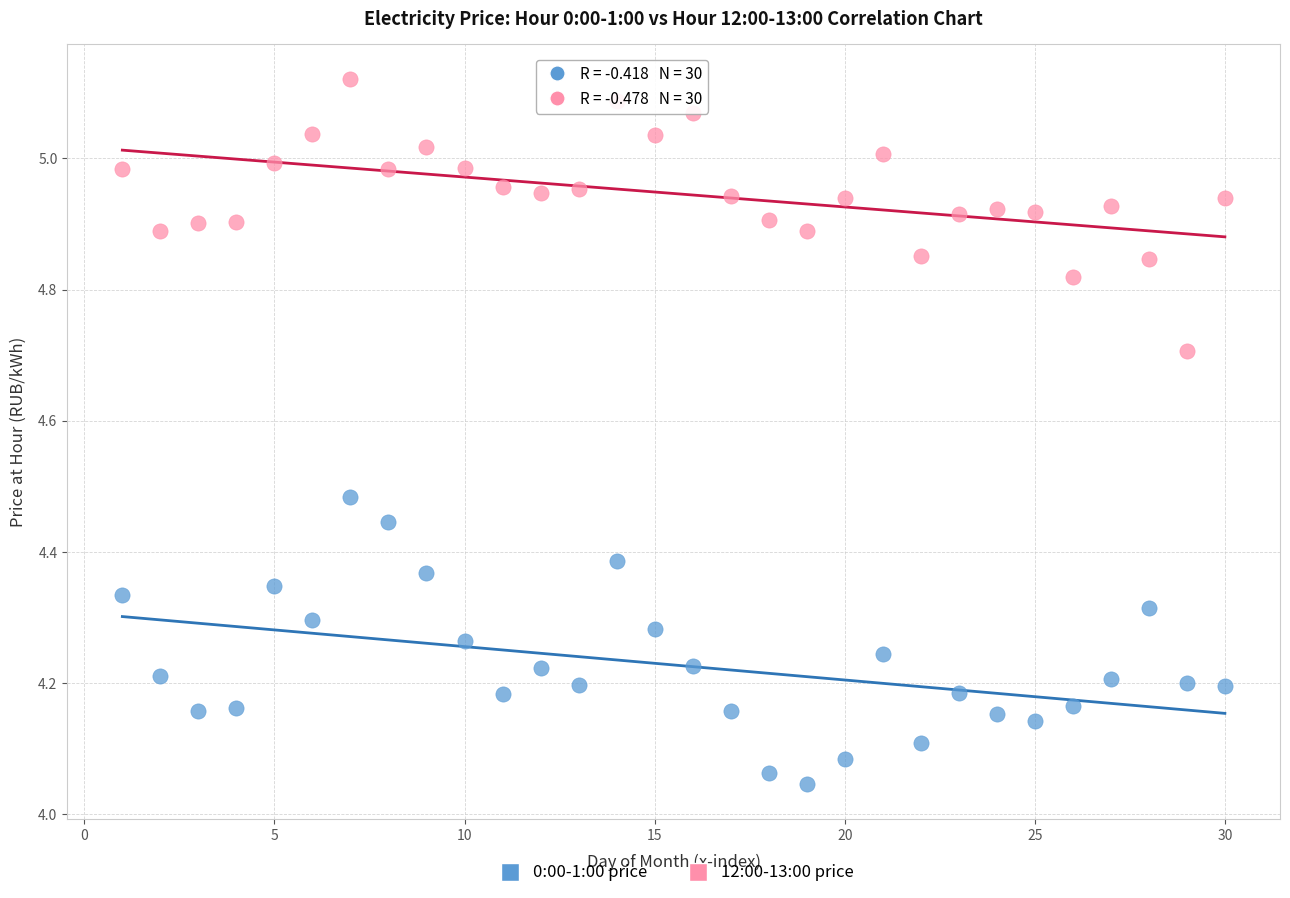

In the 12:00-13:00 price series, what Y value is closest to 4?

4.7